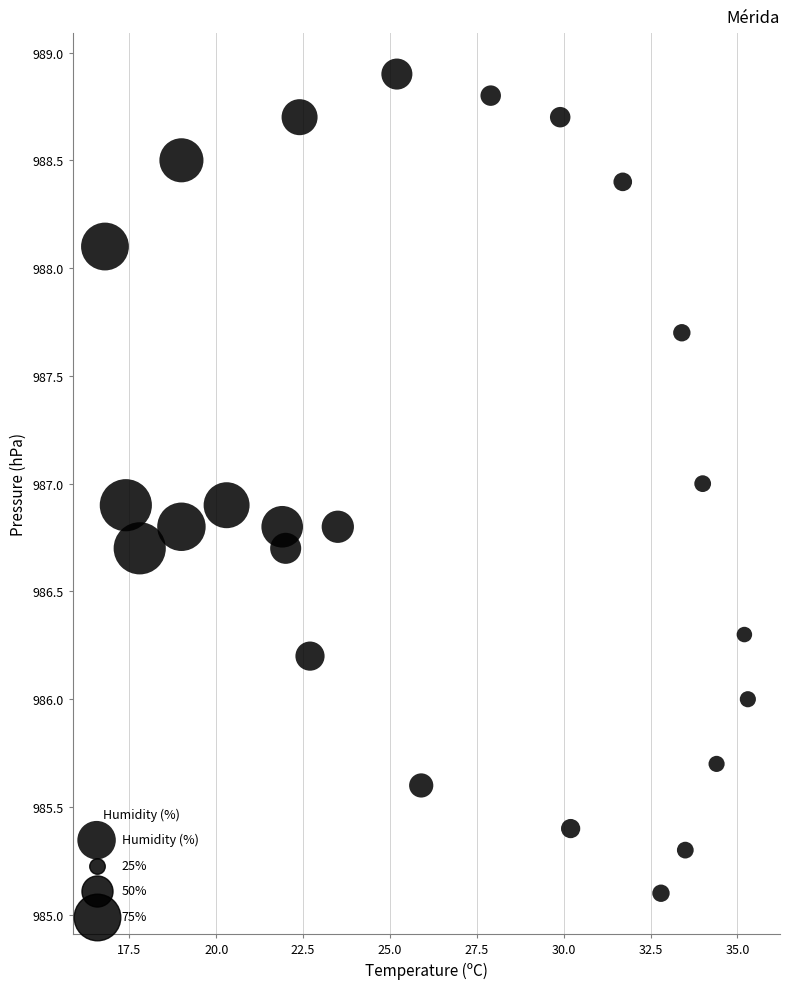

What is the range of Y values (max minus min)?

3.8